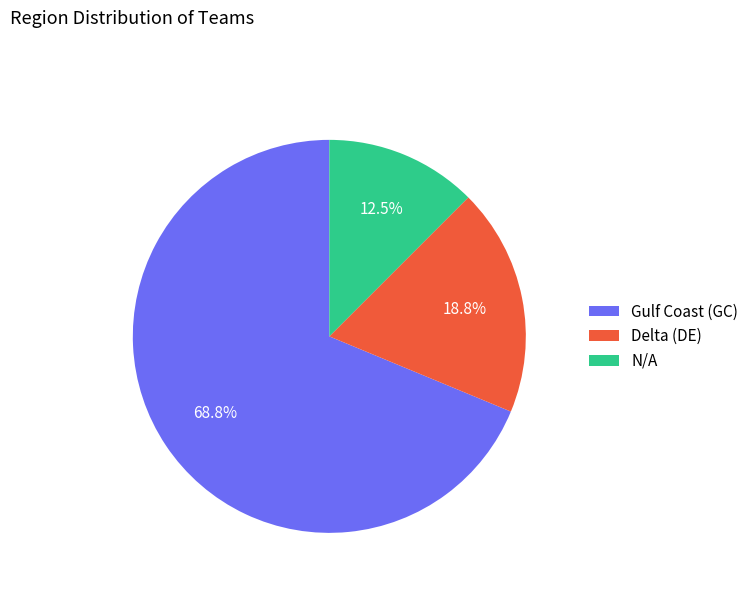

Which category has the smallest portion of the pie?

N/A